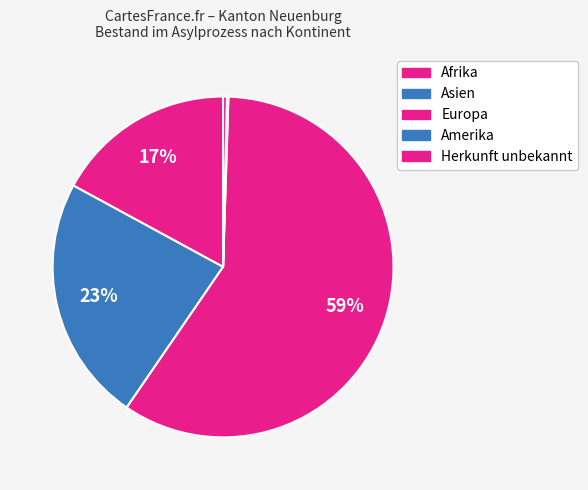

Which category has the biggest portion of the pie?

Europa